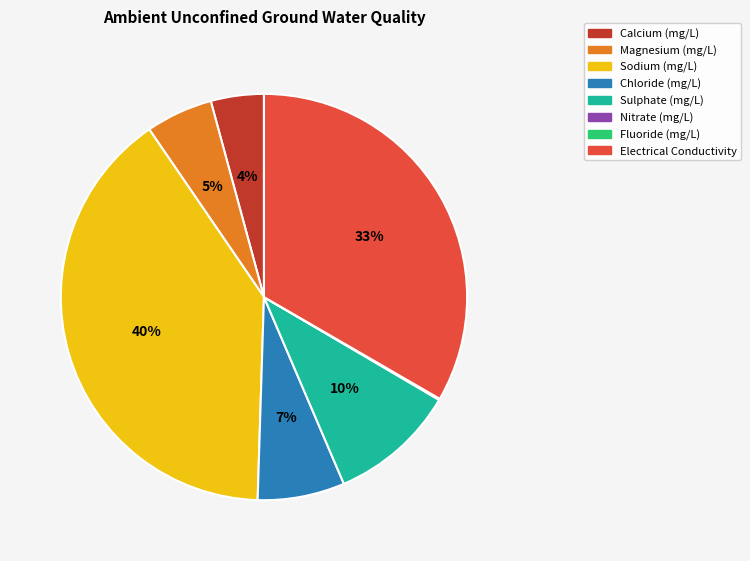

To the nearest percent, what is the combined percentage of Chloride (mg/L) and Sodium (mg/L)?

47%